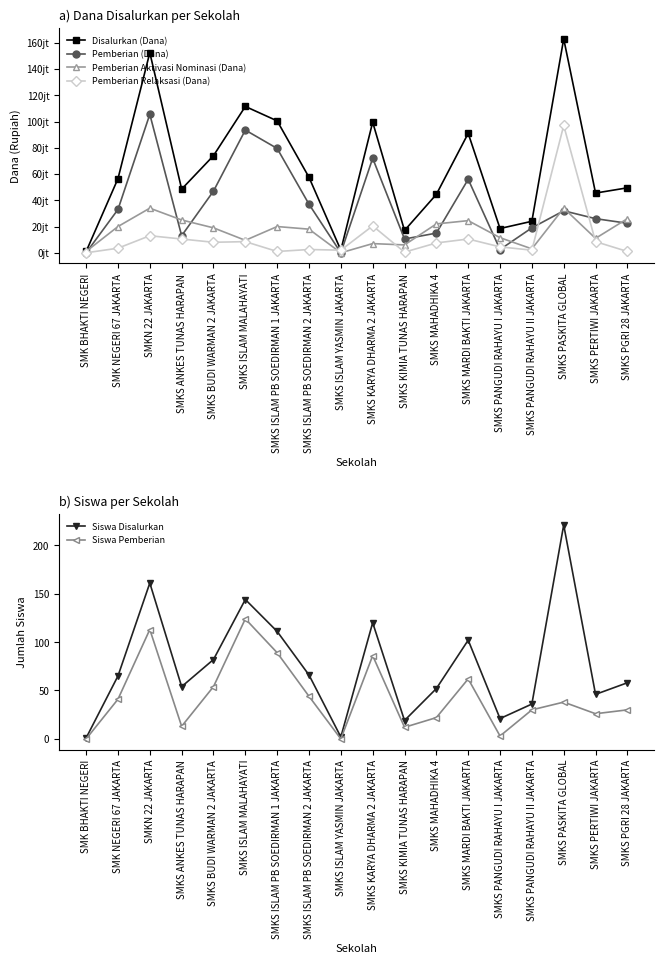

Is it true that Siswa Disalurkan equals 82 at SMKS BUDI WARMAN 2 JAKARTA?

True